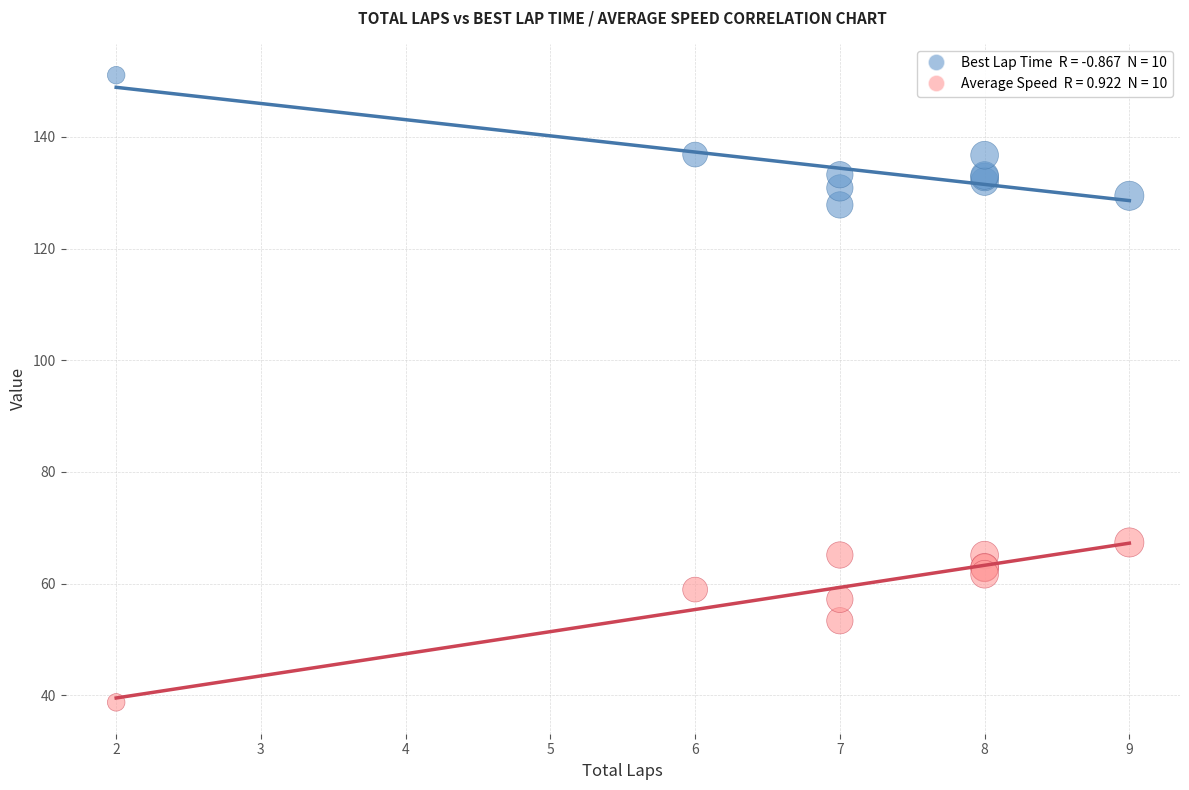

Across all series, what Y value is closest to 94?

67.4